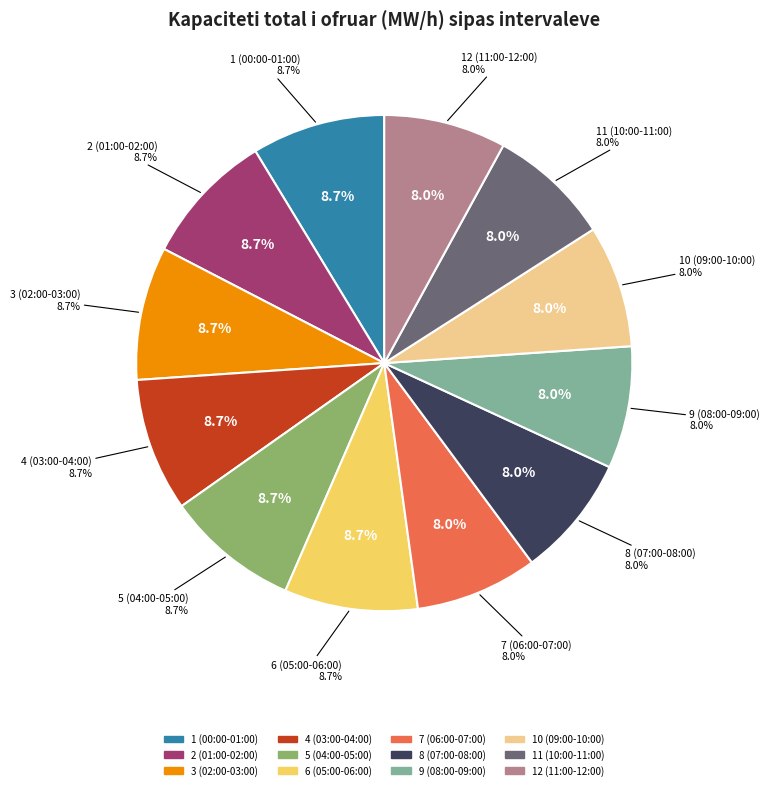

Between 8 (07:00-08:00) and 11 (10:00-11:00), which is larger?

8 (07:00-08:00)